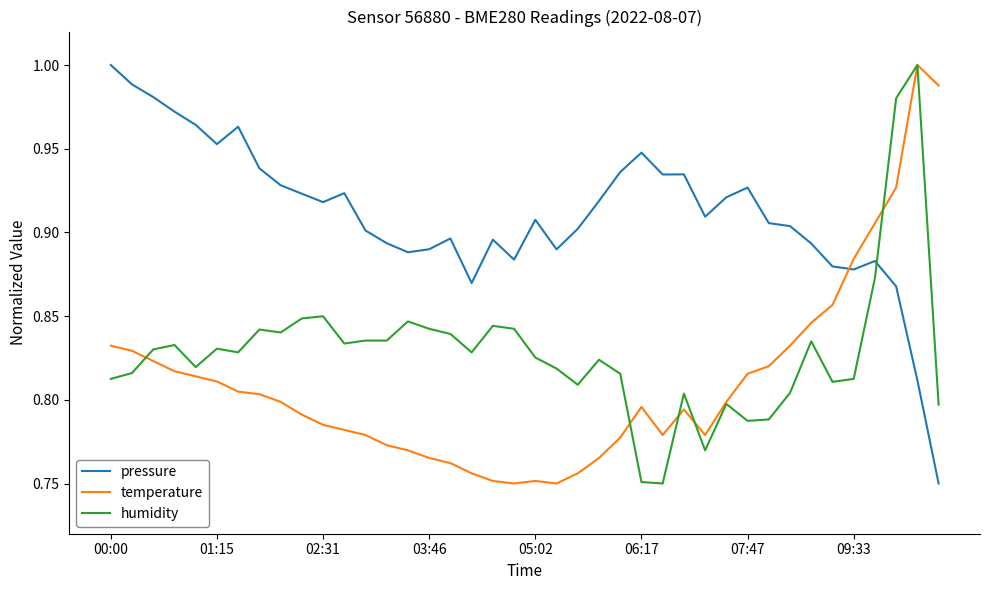

List the series in order of their overall mean, lowest first.

temperature, humidity, pressure